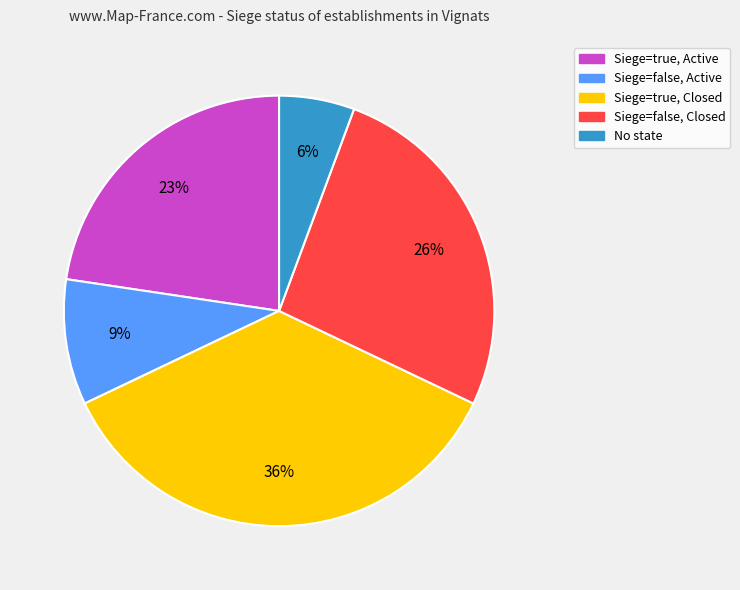

To the nearest percent, what is the average slice percentage?

20%